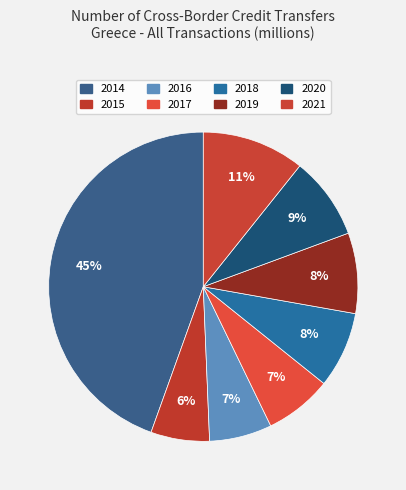

Which slice is the smallest?

2015